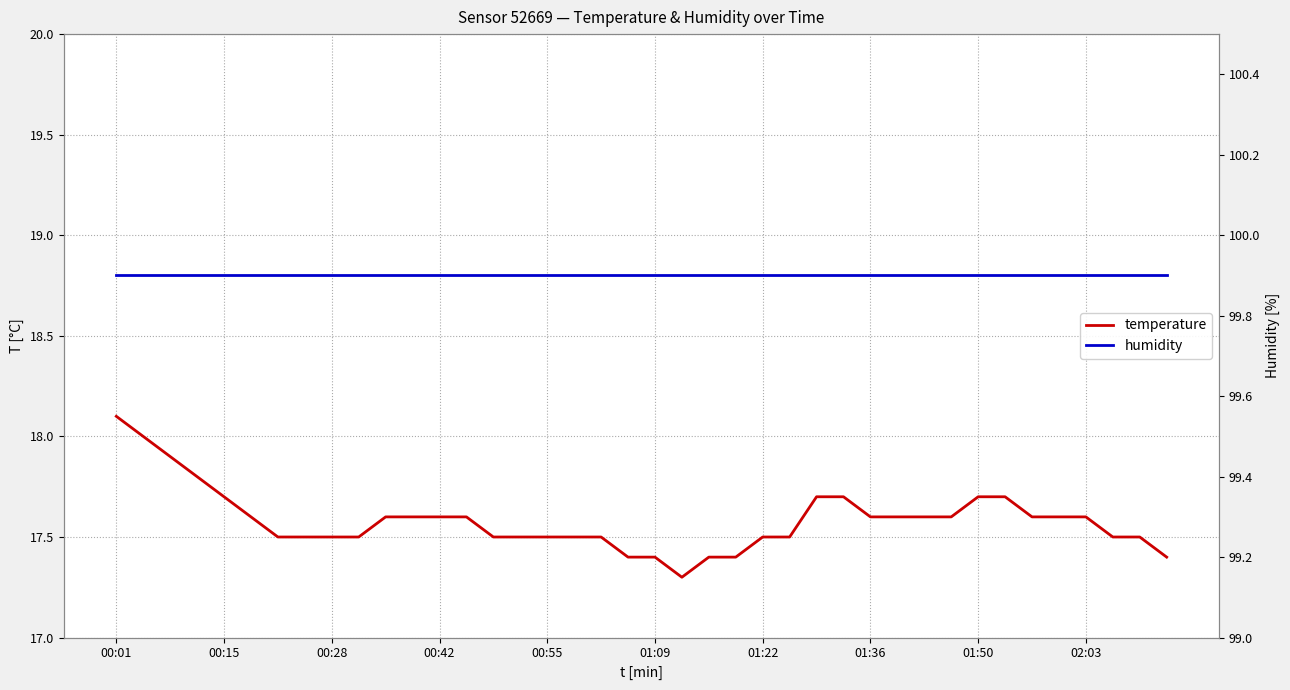

What is the value of the temperature point at the 17th from the left?

17.5